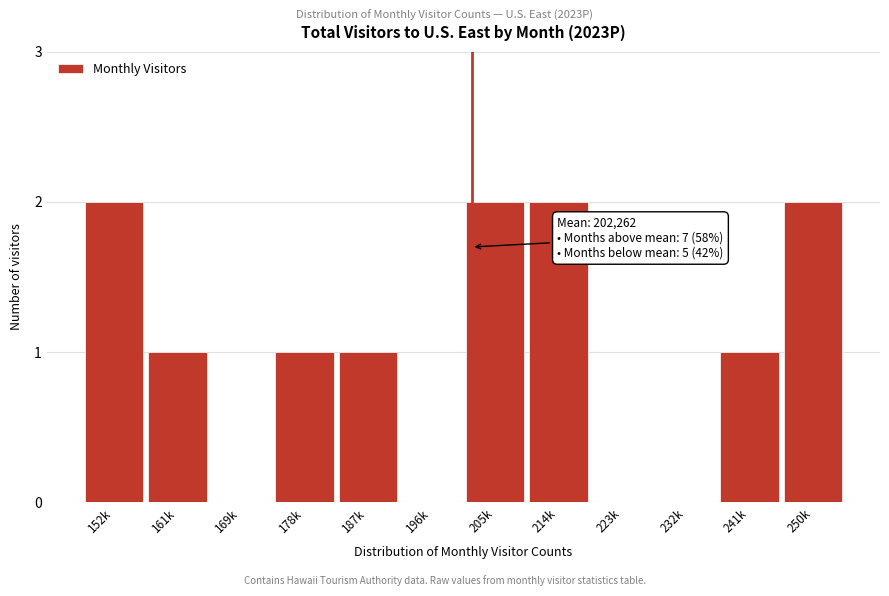

Reading left to right, list all the values displayed in this chart.

152k=2	161k=1	169k=0	178k=1	187k=1	196k=0	205k=2	214k=2	223k=0	232k=0	241k=1	250k=2